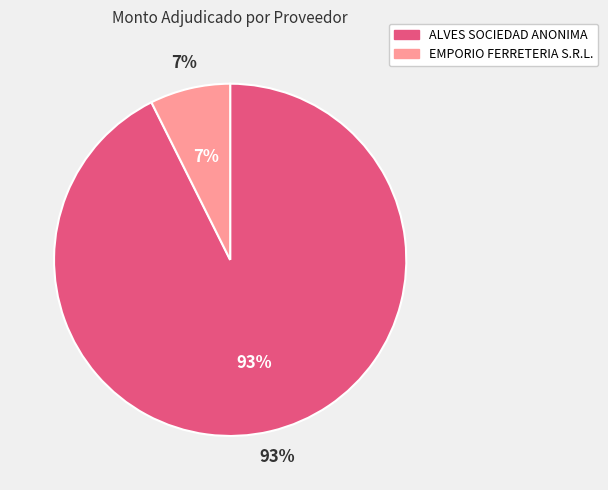

To the nearest percent, what percentage of the pie is EMPORIO FERRETERIA S.R.L.?

7%